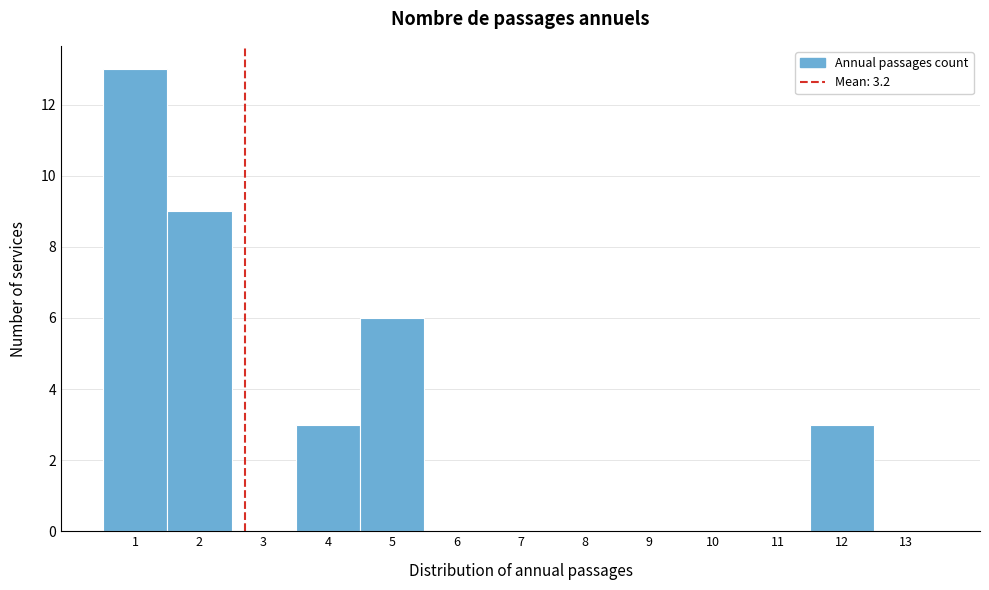

Reading left to right, list all the values displayed in this chart.

1=13	2=9	3=0	4=3	5=6	6=0	7=0	8=0	9=0	10=0	11=0	12=3	13=0